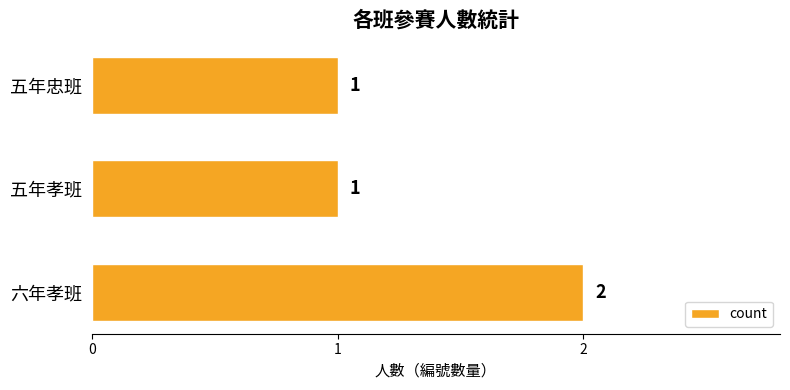

What is the difference between the maximum and second lowest values?

1